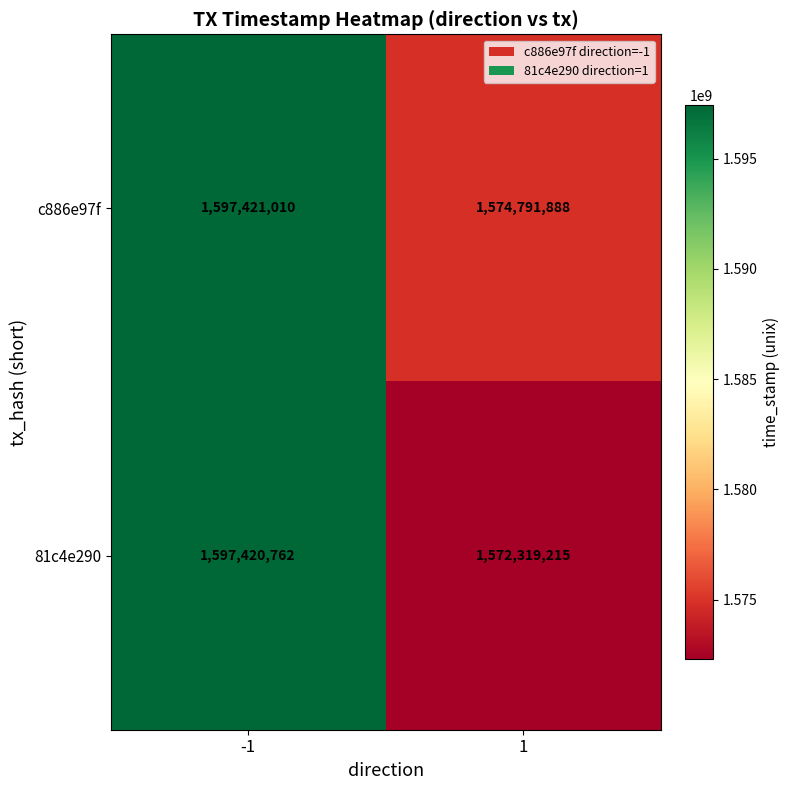

What is the difference between the 81c4e290 values at -1 and 1?

25101547